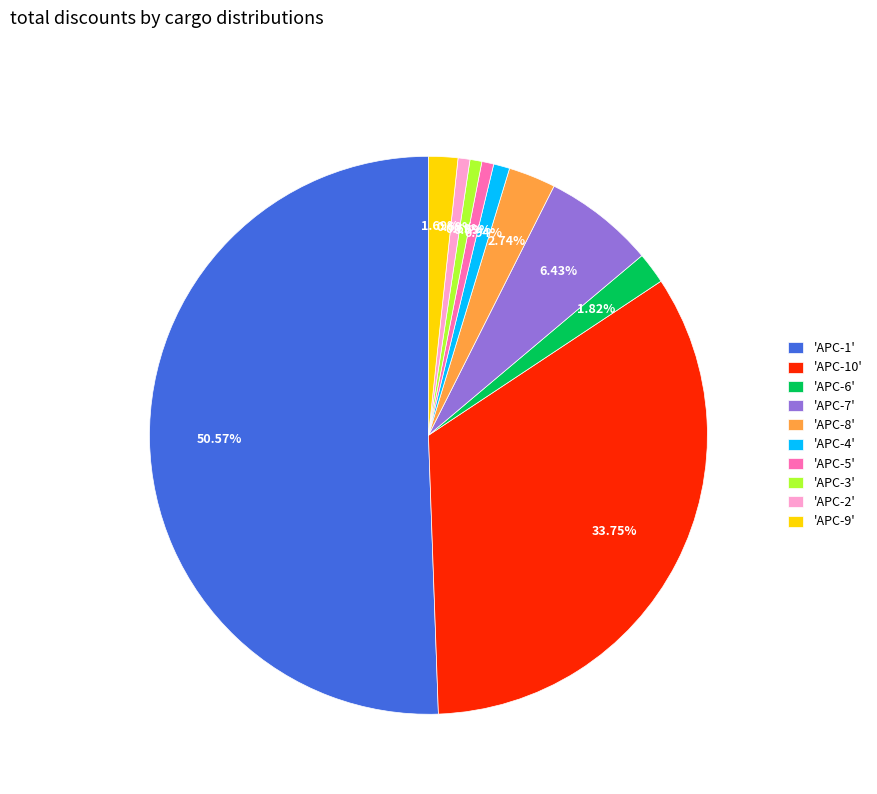

Count the number of slices in the pie.

10